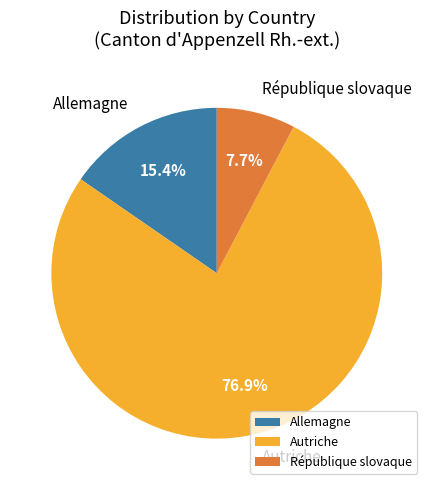

How many segments does this pie chart have?

3